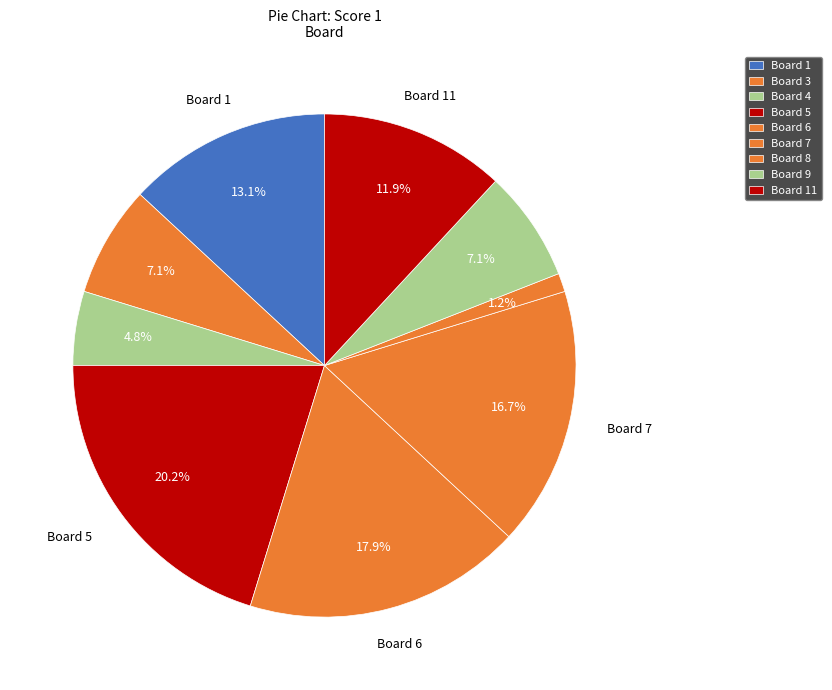

Count the number of slices in the pie.

9